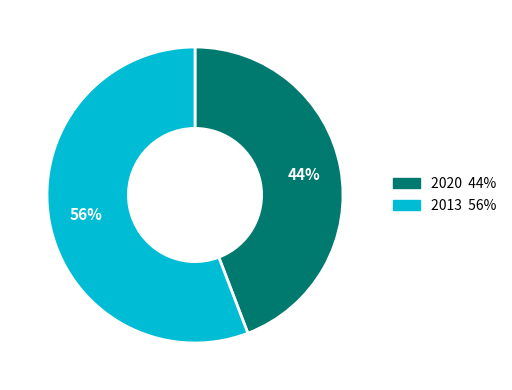

Rank the categories by value from lowest to highest.

2020, 2013